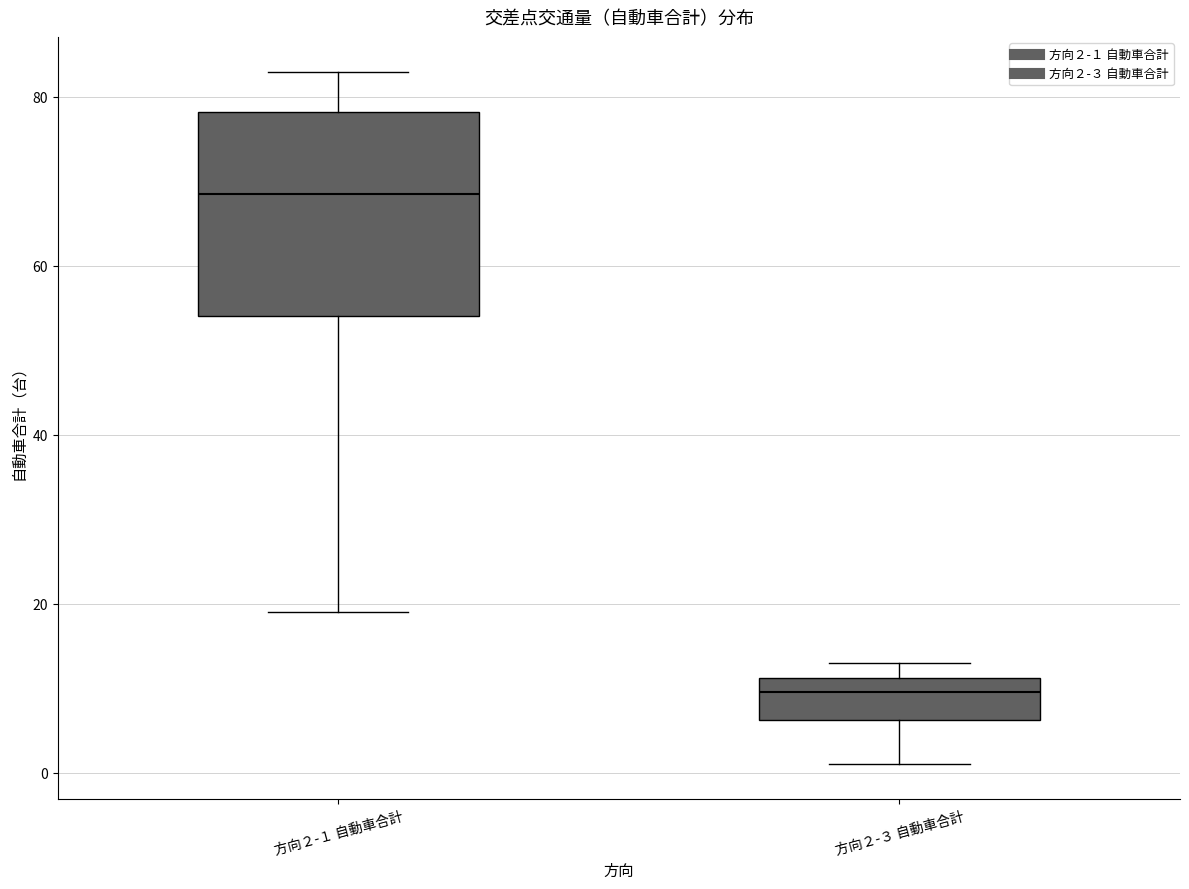

Which box has the lowest median line?

方向２-３ 自動車合計